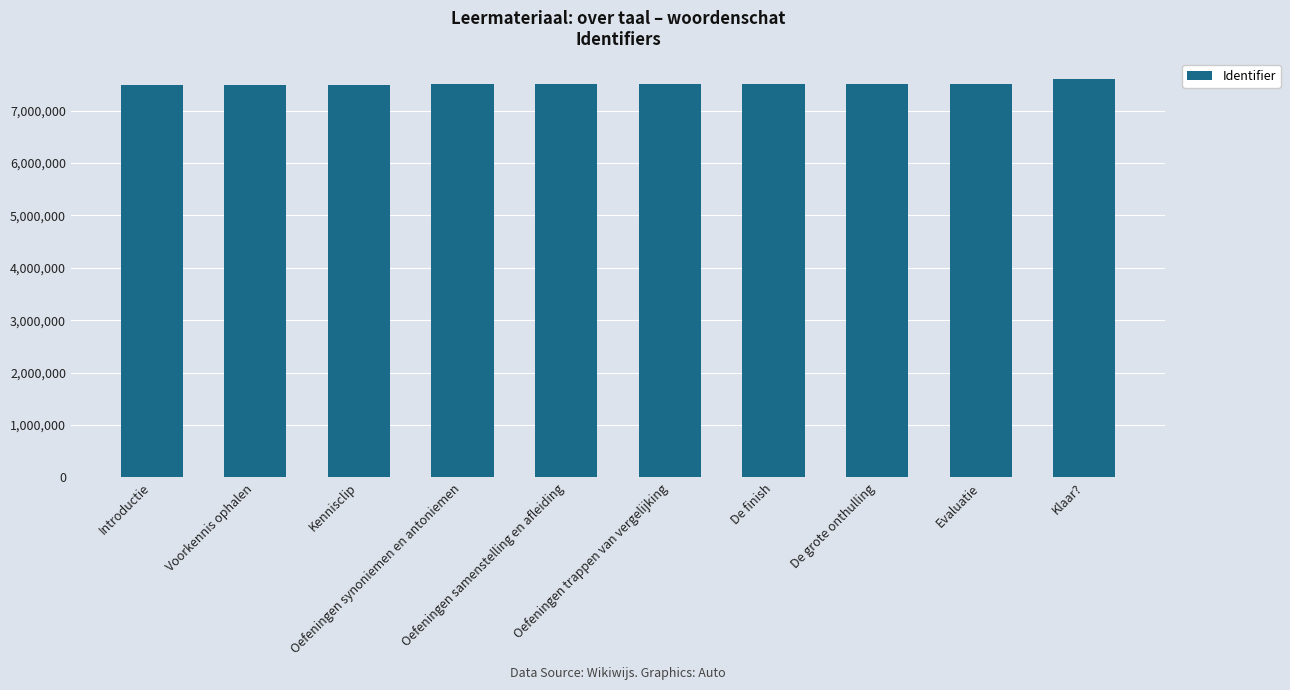

Are the bars grouped side by side (vs. stacked)?

No